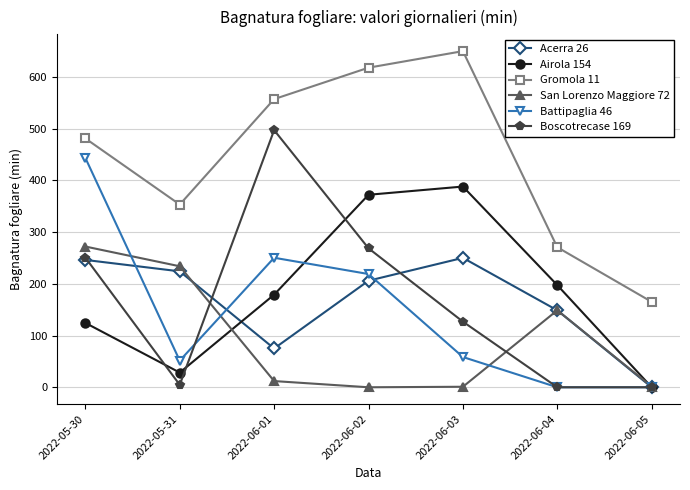

How many lines are shown in the chart?

6